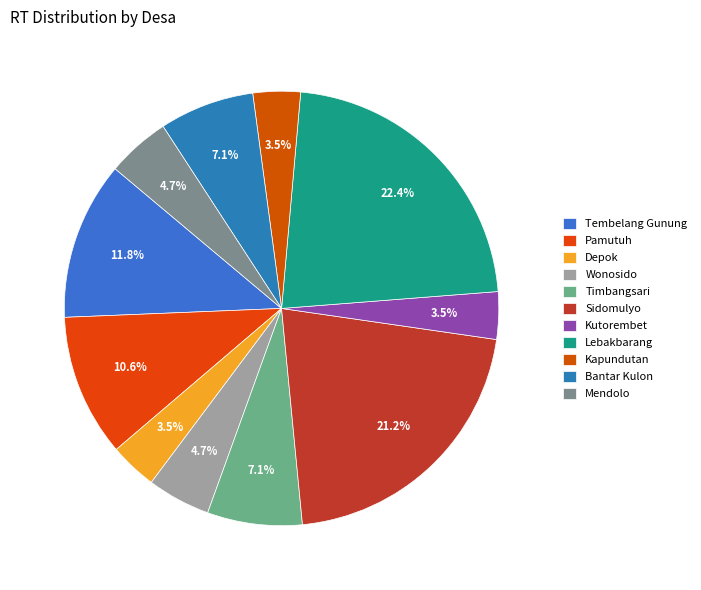

How much of the chart is everything except Kapundutan?

96.5%